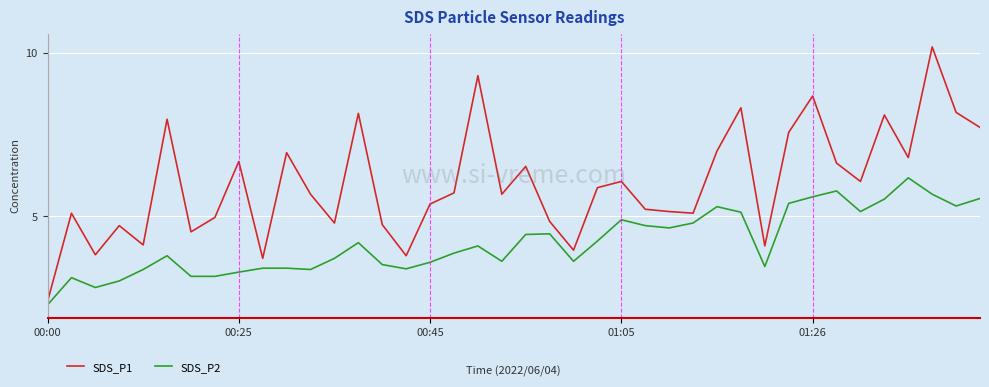

Rank the series by their average value, from lowest to highest.

SDS_P2, SDS_P1